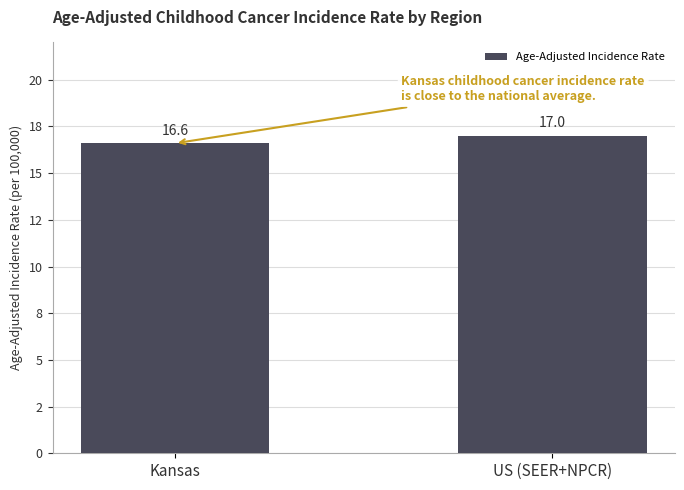

Reading left to right, list all the values displayed in this chart.

Kansas=16.6	US (SEER+NPCR)=17.0